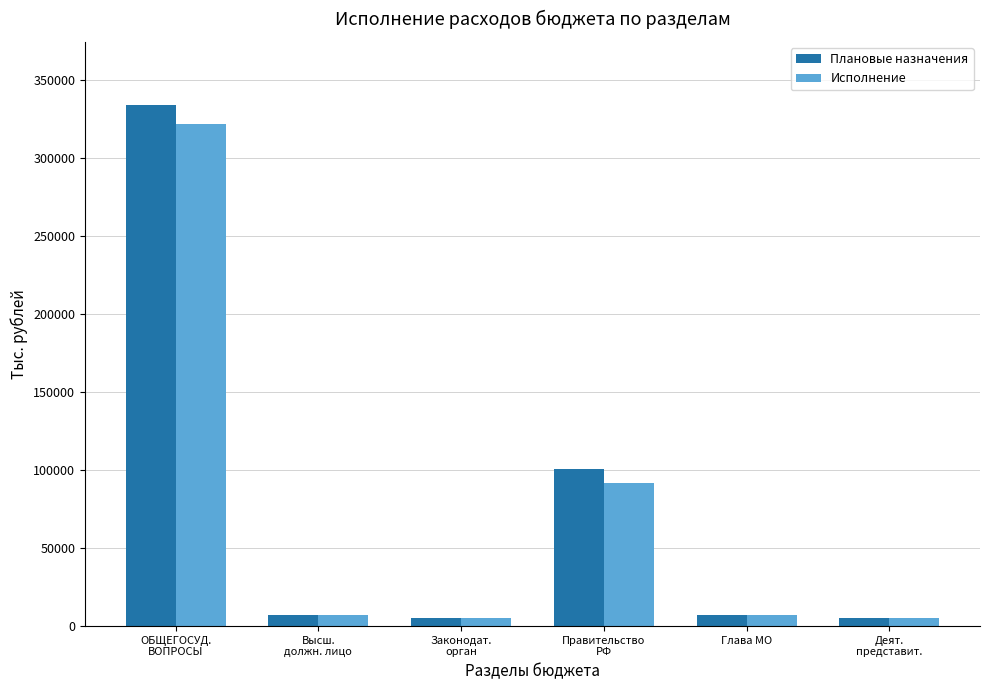

The value of Плановые назначения at Законодат.
орган is 5354.6. True or false?

True